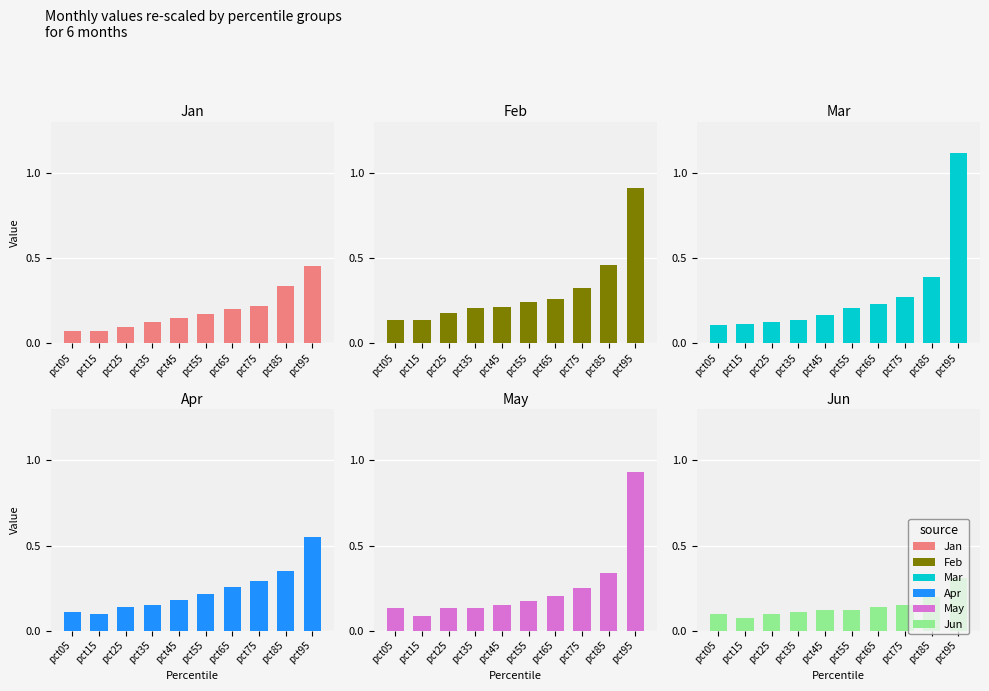

Where is Jan nearest to the value 0?

pct15